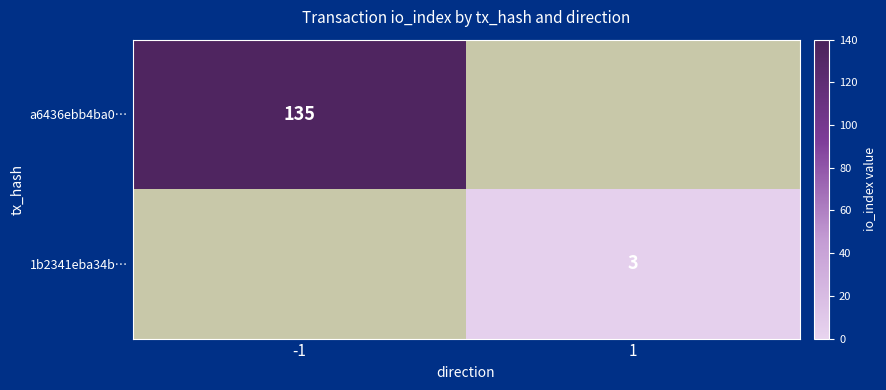

The value of a6436ebb4ba0… at -1 is 135. True or false?

True